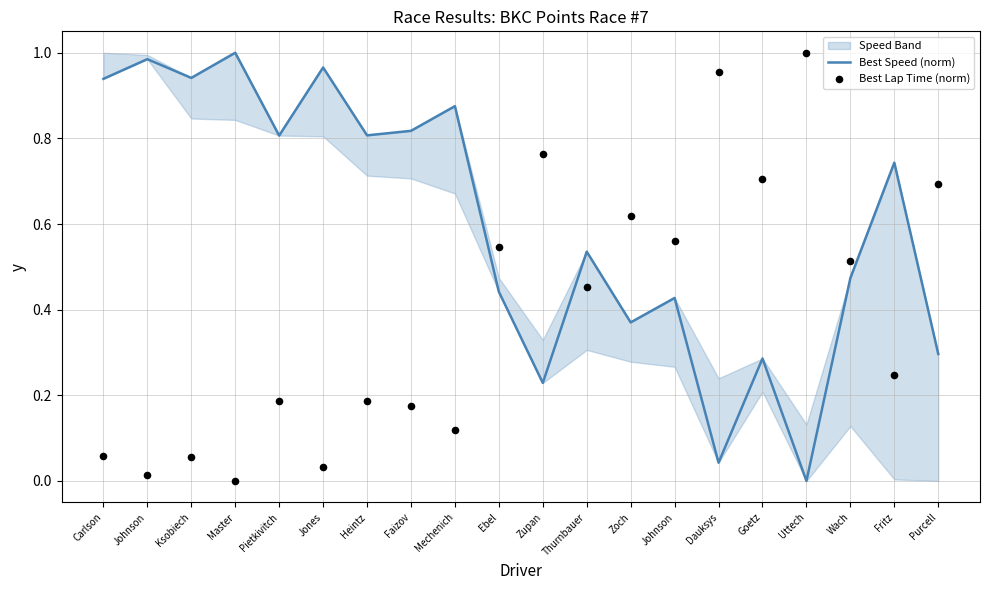

Which series has the largest total across all categories?

Best Speed (norm)